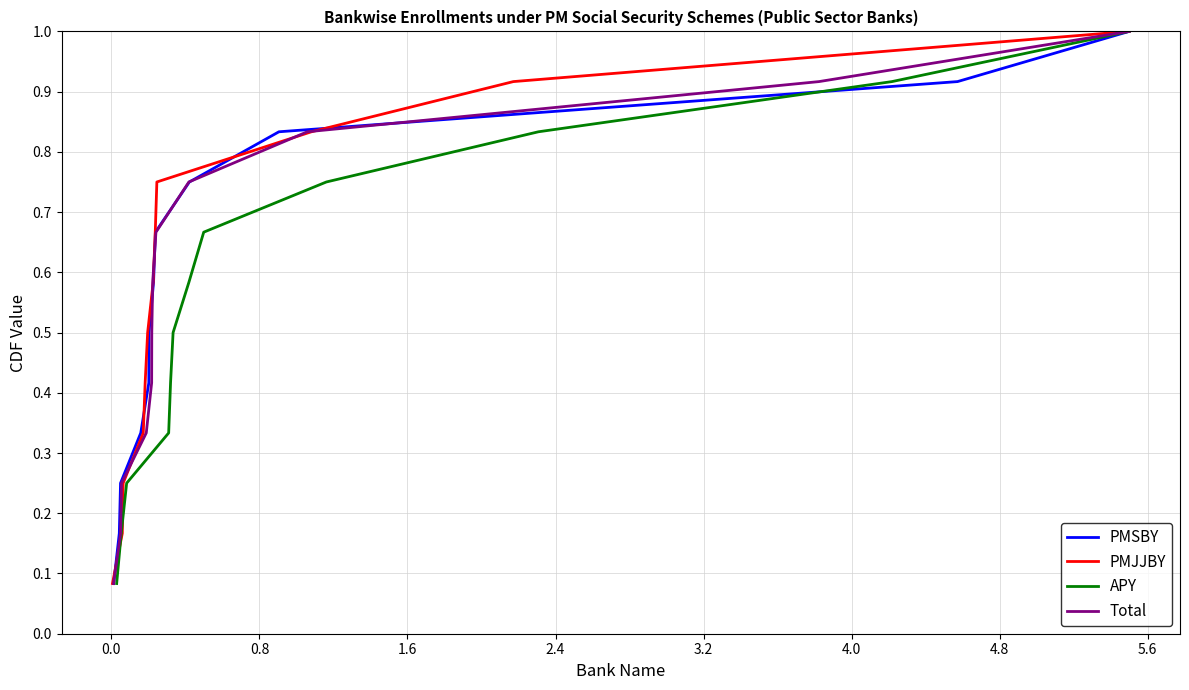

Reading left to right, extract all data points from this chart.

PMSBY: 0.1	0.2	0.2	0.3	0.4	0.5	0.6	0.7	0.8	0.8	0.9	1.0
PMJJBY: 0.1	0.2	0.2	0.3	0.4	0.5	0.6	0.7	0.8	0.8	0.9	1.0
APY: 0.1	0.2	0.2	0.3	0.4	0.5	0.6	0.7	0.8	0.8	0.9	1.0
Total: 0.1	0.2	0.2	0.3	0.4	0.5	0.6	0.7	0.8	0.8	0.9	1.0